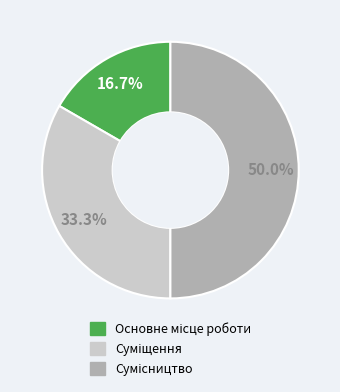

To the nearest percent, what is the difference between the Основне місце роботи and Сумісництво slice percentages?

33%